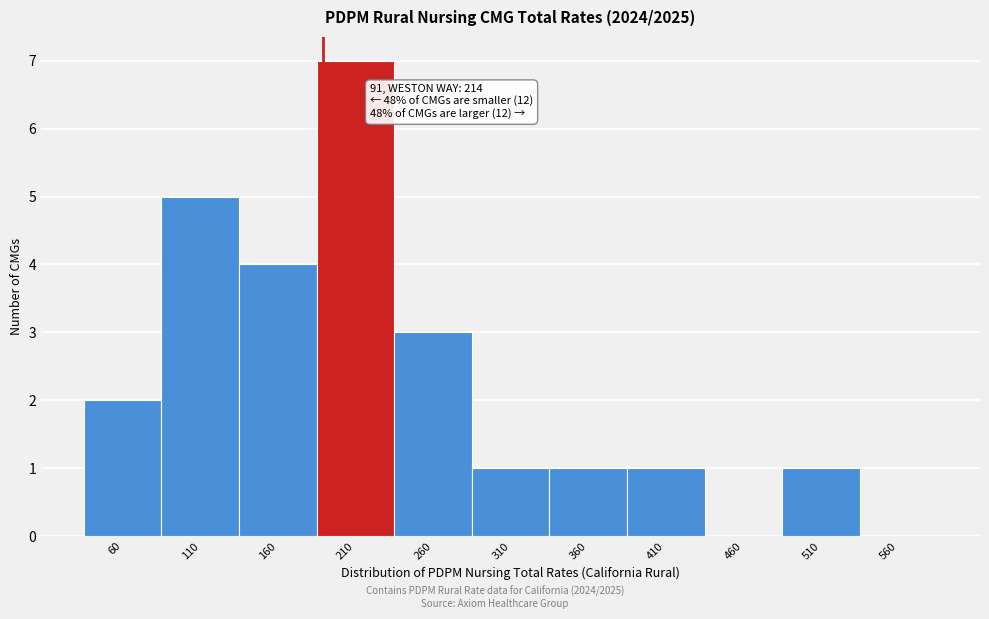

Reading right to left, what are all the values shown in this chart?

560=0	510=1	460=0	410=1	360=1	310=1	260=3	210=7	160=4	110=5	60=2